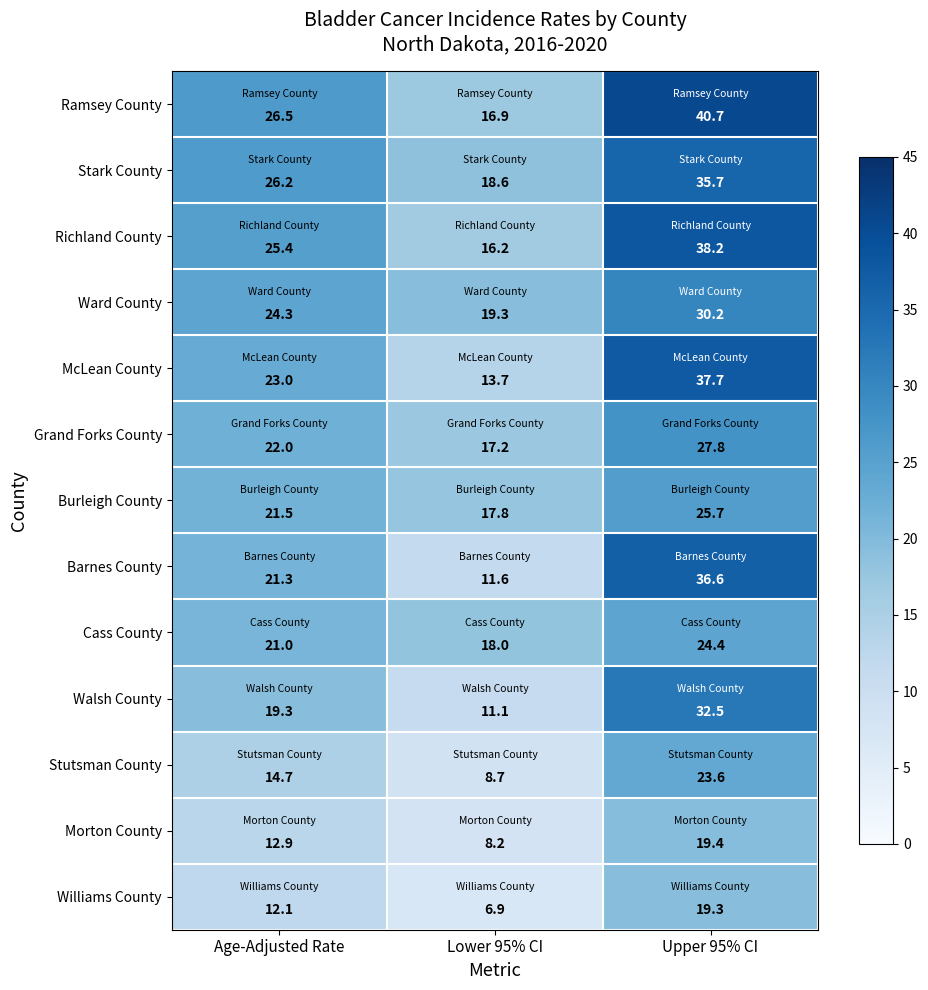

What is the spread (max minus min) of values at Age-Adjusted Rate?

14.4